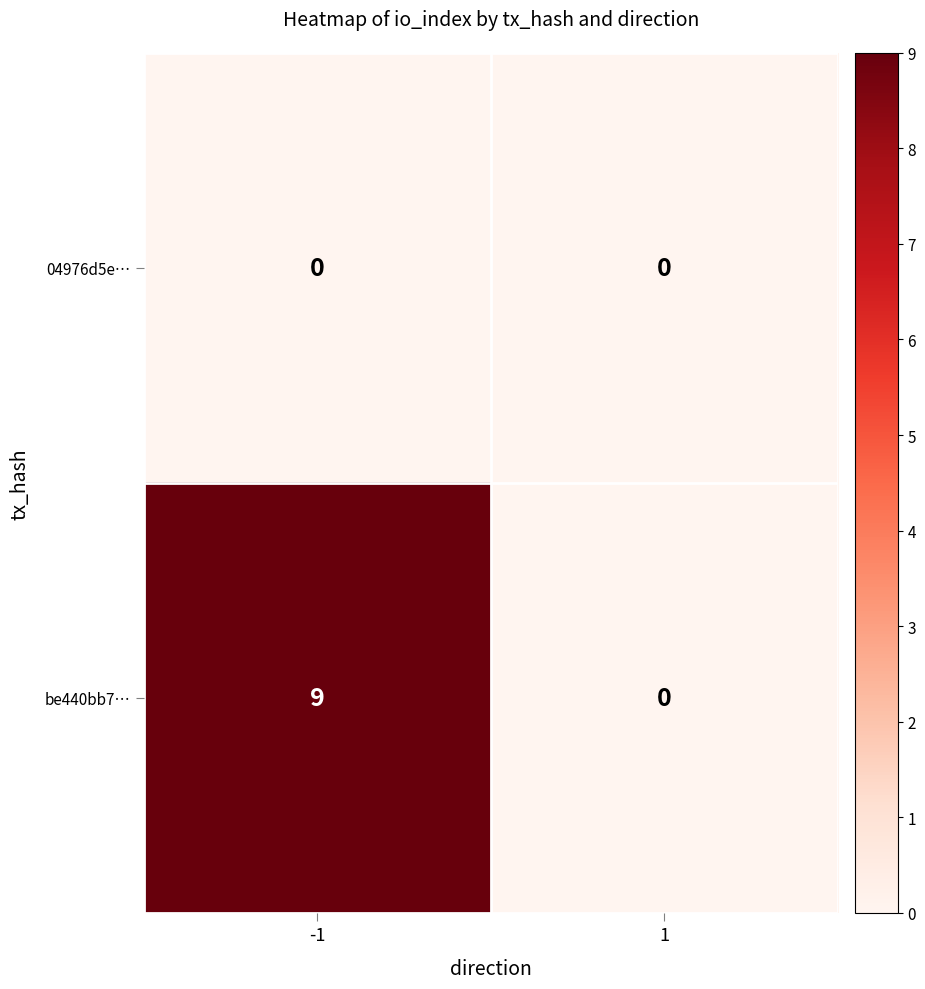

Reading left to right, what are all the values shown in this chart?

04976d5e…: -1=0	1=0
be440bb7…: -1=9	1=0